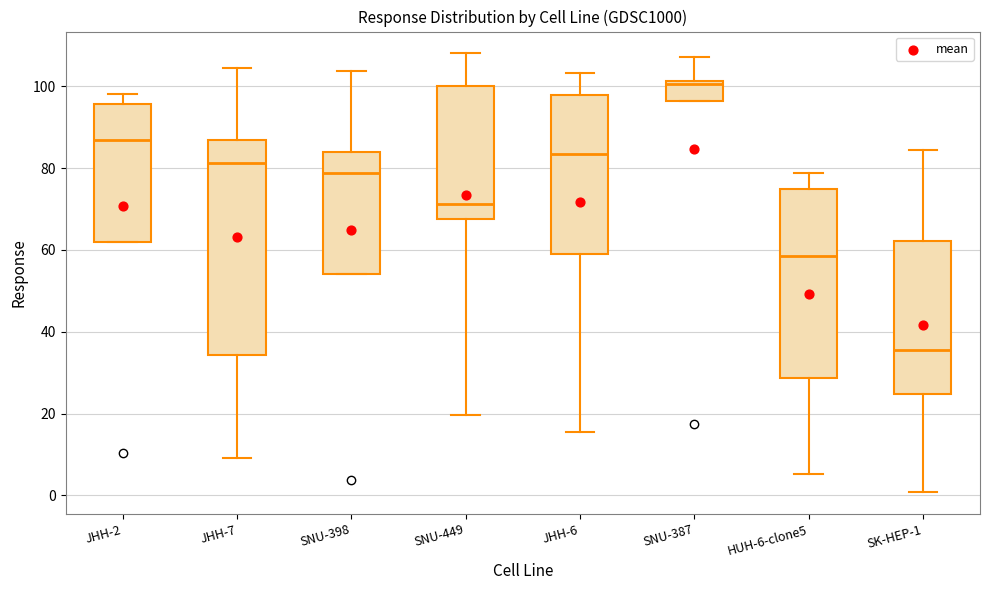

Which box has the highest median line?

SNU-387